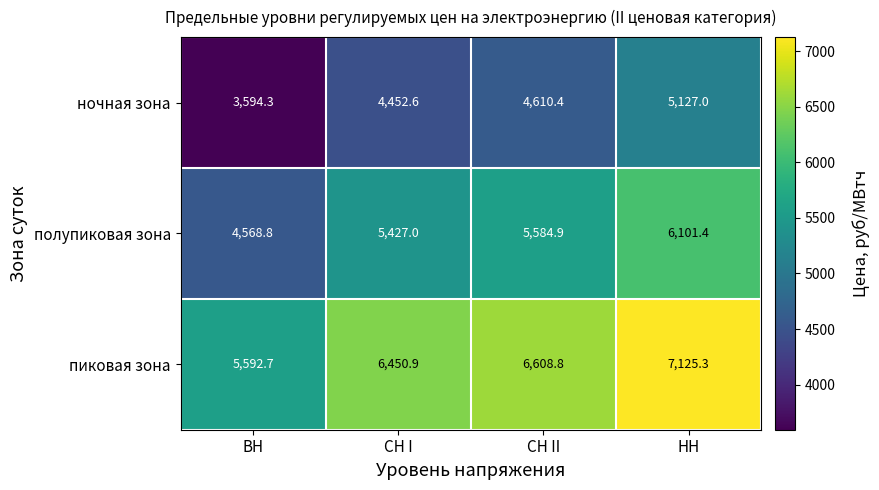

What is the minimum value for полупиковая зона?

4568.8